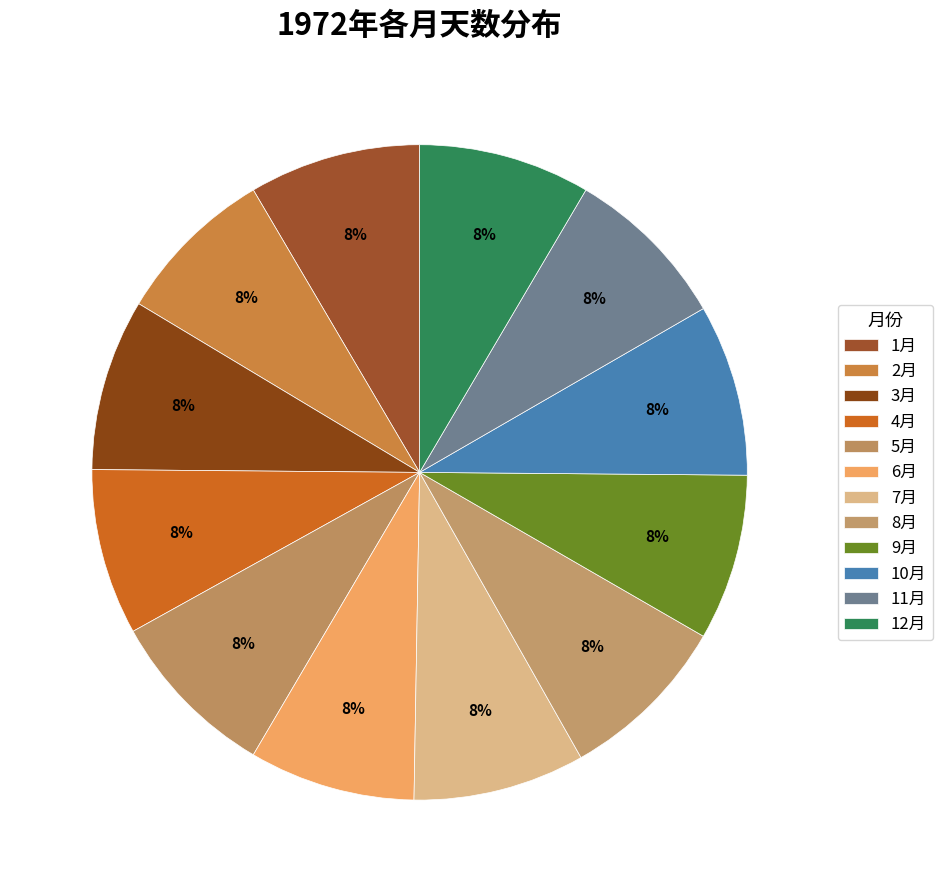

Which slice is the smallest?

2月